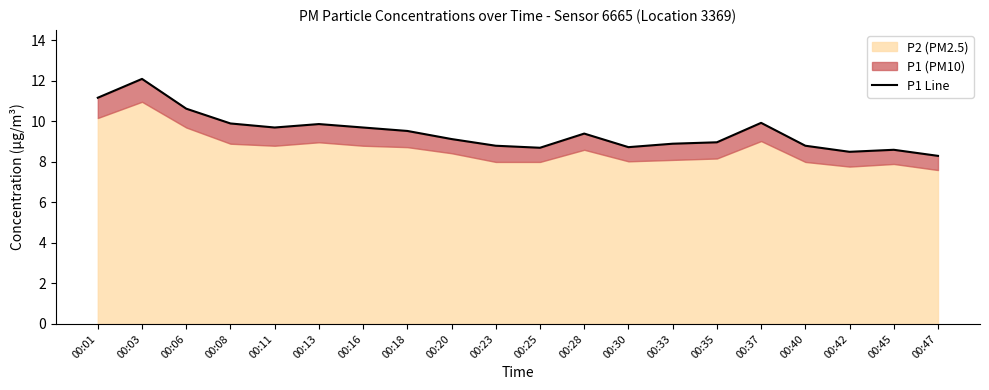

Where is the first local minimum?

00:11